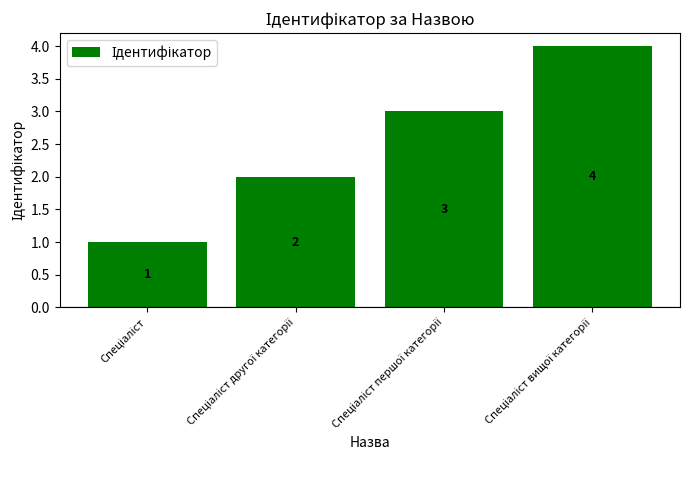

Are the bars grouped side by side (vs. stacked)?

No